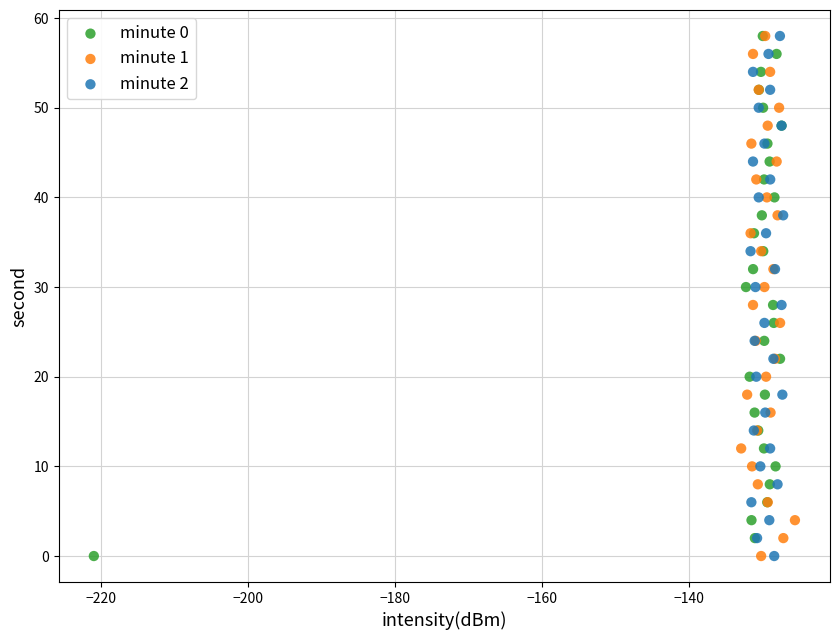

What are all the series names shown in the legend?

minute 0, minute 1, minute 2